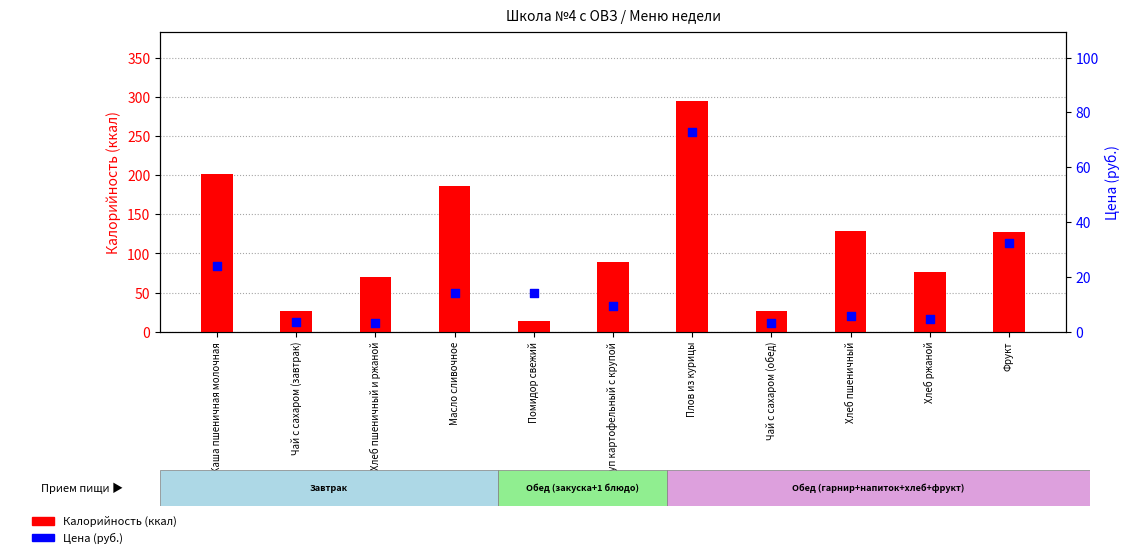

At how many categories does at least one series exceed 224?

1